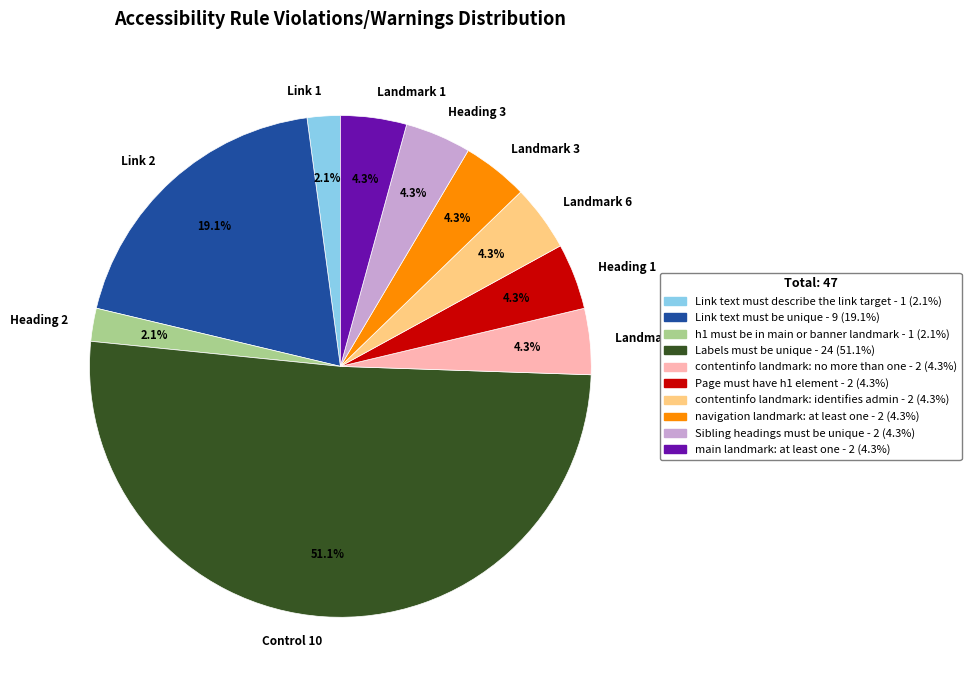

Is it true that Landmark 7 is 15% of the pie?

False